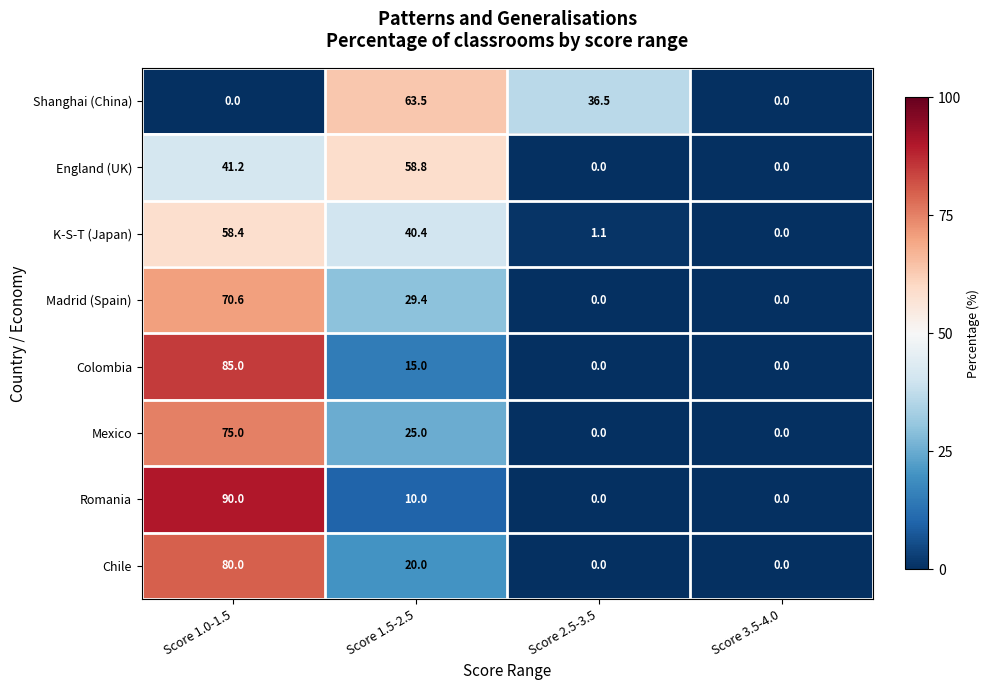

Which series has the widest spread of values?

Romania